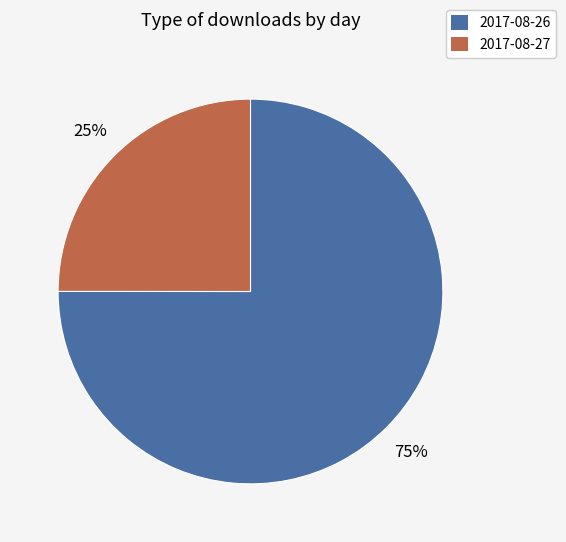

What is the ratio of the value at 2017-08-26 to the value at 2017-08-27?

3.0